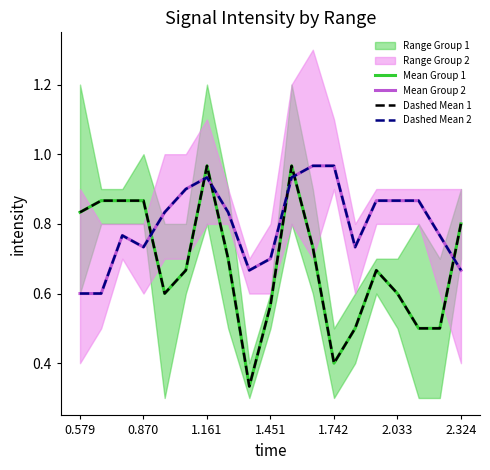

True or false: Dashed Mean 1 has more than 0 interior local peaks.

True